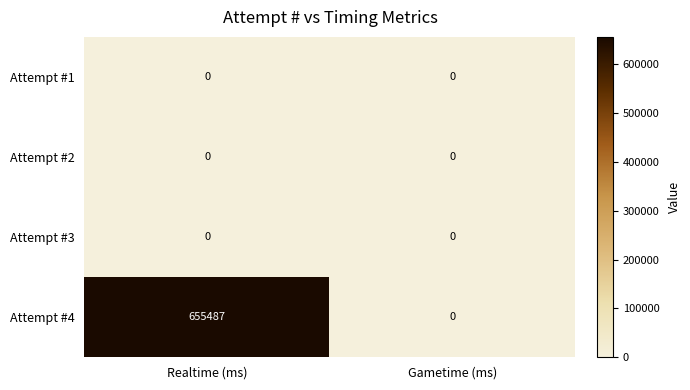

How many series are shown in this chart?

4